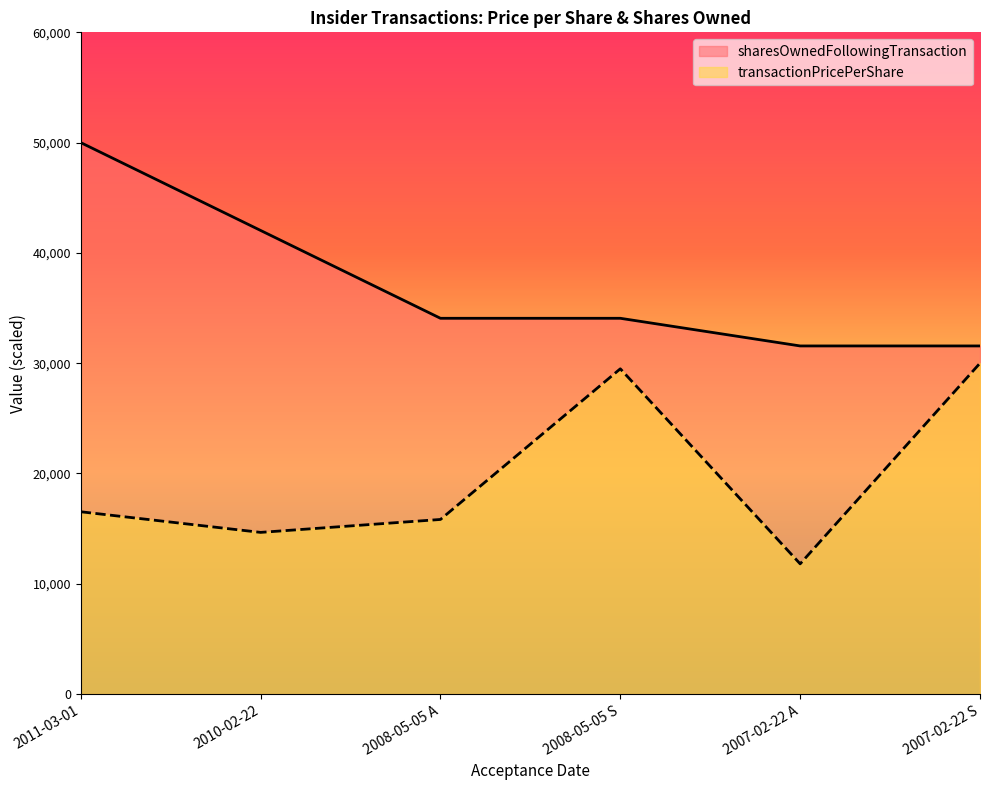

The sharesOwnedFollowingTransaction series shows 31563.2 at 2007-02-22 A. True or false?

True